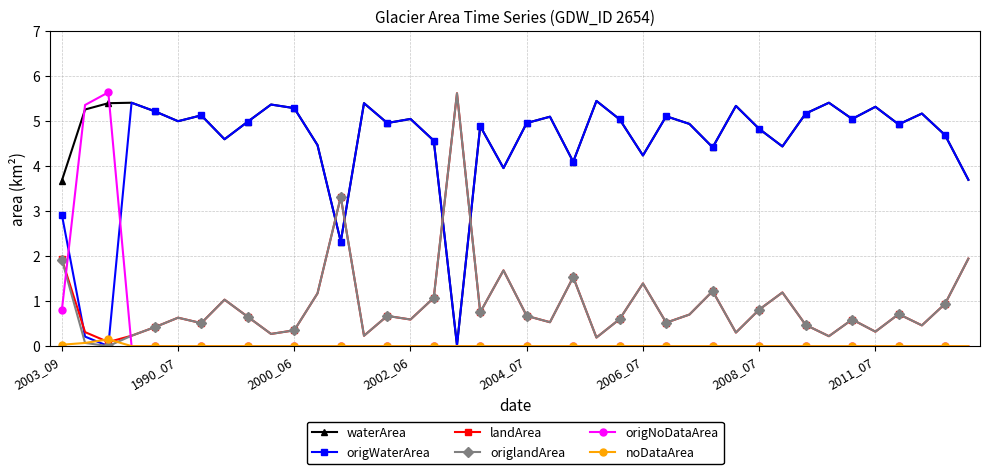

True or false: waterArea has more than 2 interior local peaks.

True